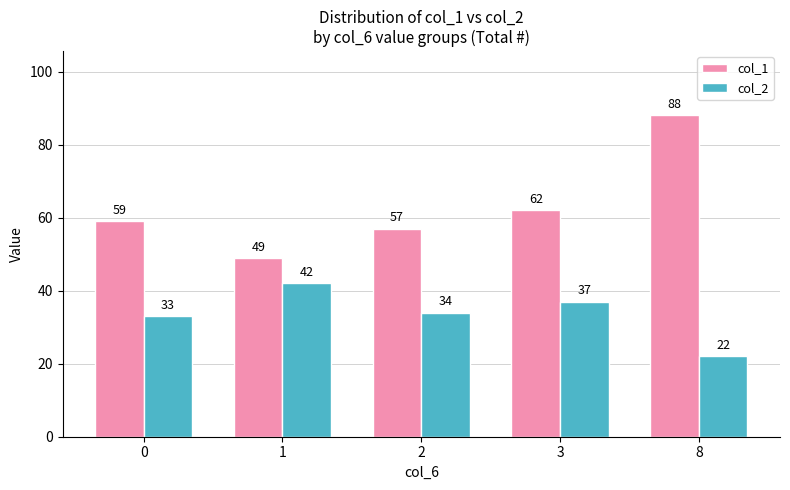

True or false: col_1 has a value of 93 at 3.

False